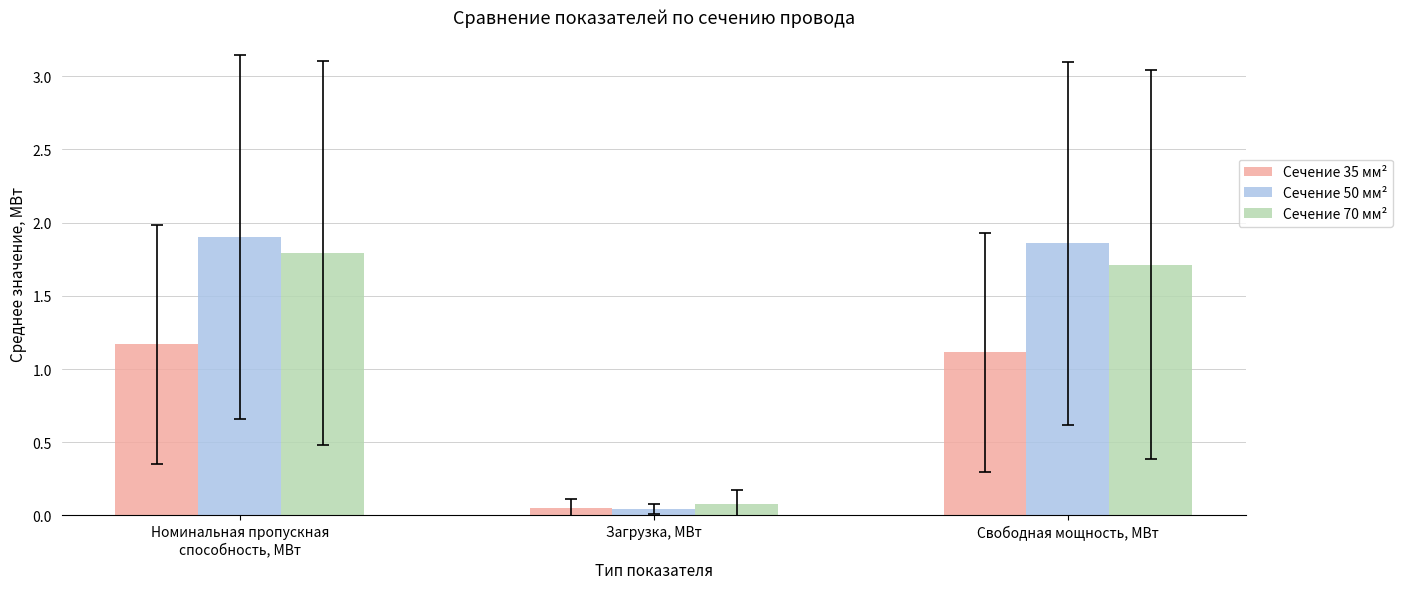

Which series has the widest spread of values?

Сечение 50 мм²